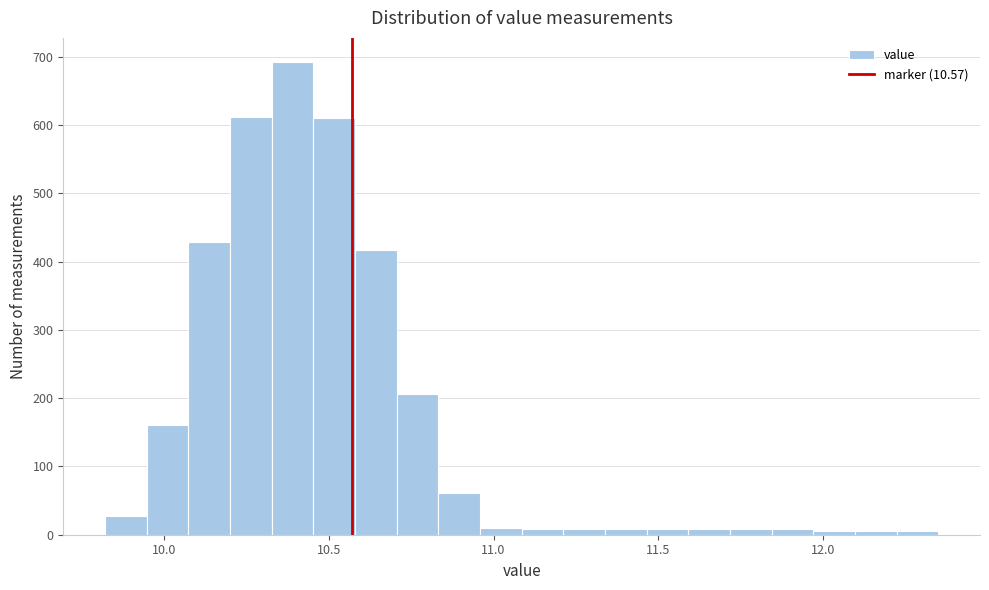

Around what value on the x-axis is the tallest bar? Give the approximate position of its centre, as read against the axis.

10.40